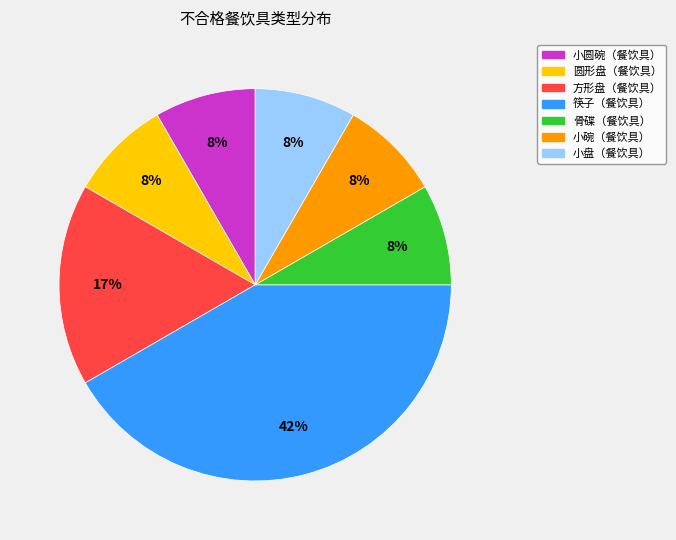

Which category has the biggest portion of the pie?

筷子（餐饮具）